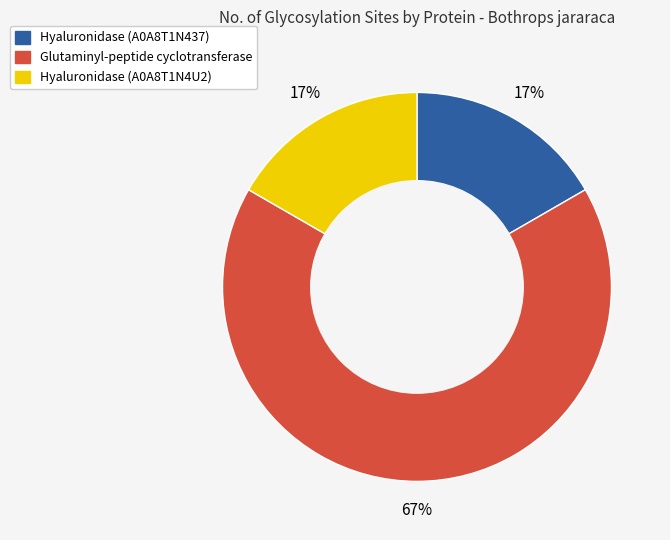

To the nearest percent, what portion does Hyaluronidase (A0A8T1N437) represent?

17%